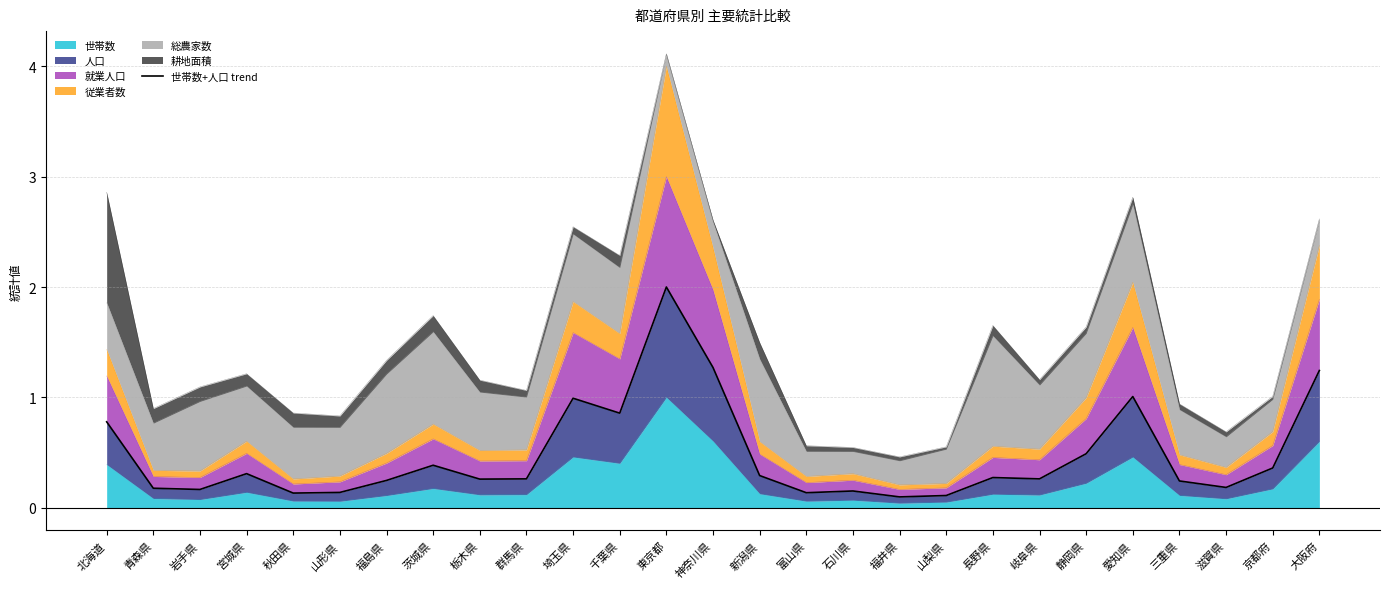

What is the maximum value shown in the chart?

2.0